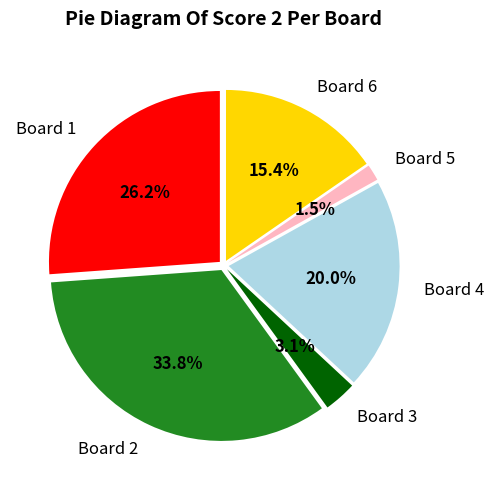

What percentage is NOT represented by Board 5?

98.5%